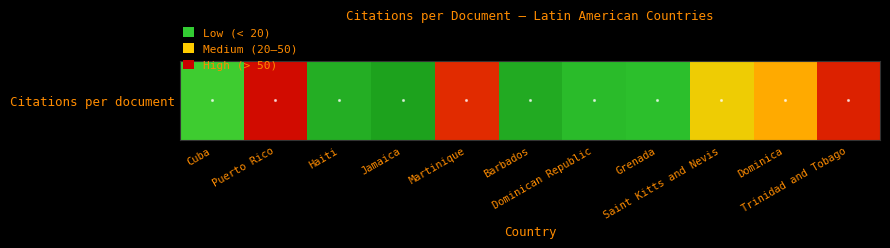

Reading left to right, transcribe all the data shown in this chart.

Cuba=22.0	Puerto Rico=68.0	Haiti=14.8	Jamaica=12.3	Martinique=62.5	Barbados=14.0	Dominican Republic=17.5	Grenada=18.5	Saint Kitts and Nevis=37.0	Dominica=43.0	Trinidad and Tobago=64.0